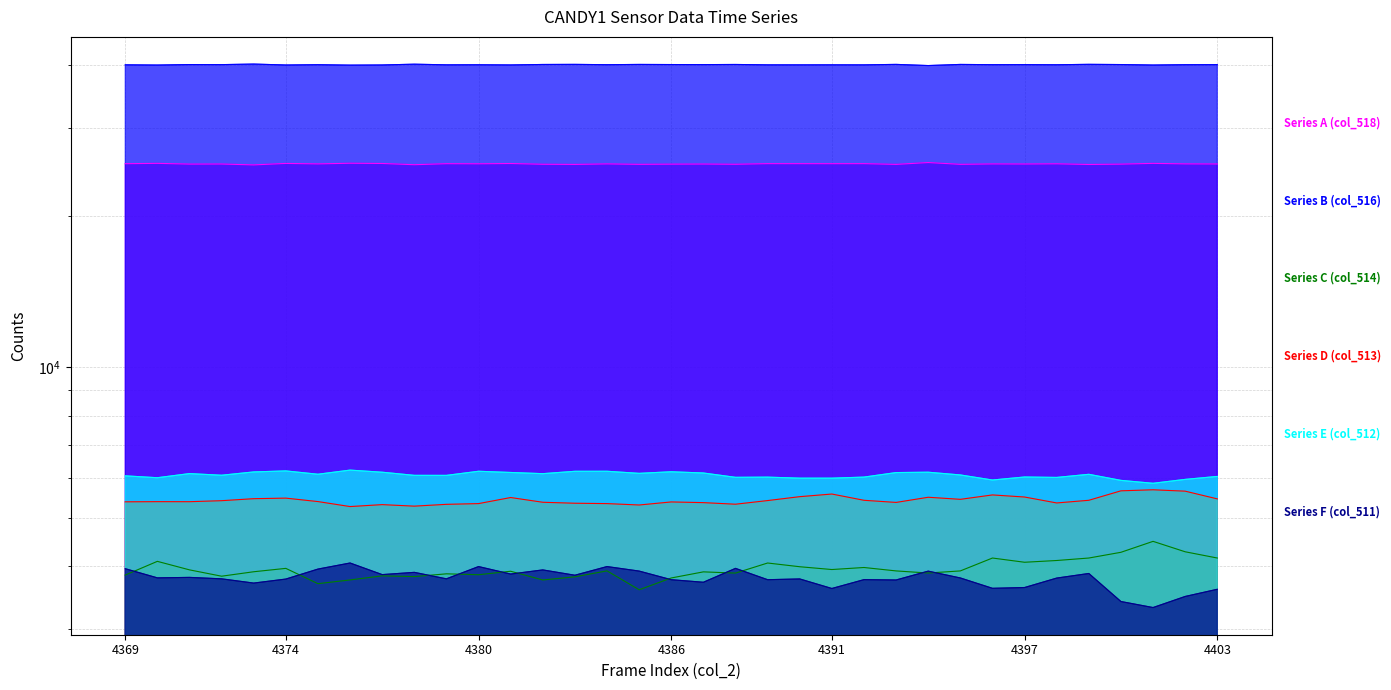

The Series A (col_518) series shows 17101 at 4372. True or false?

False